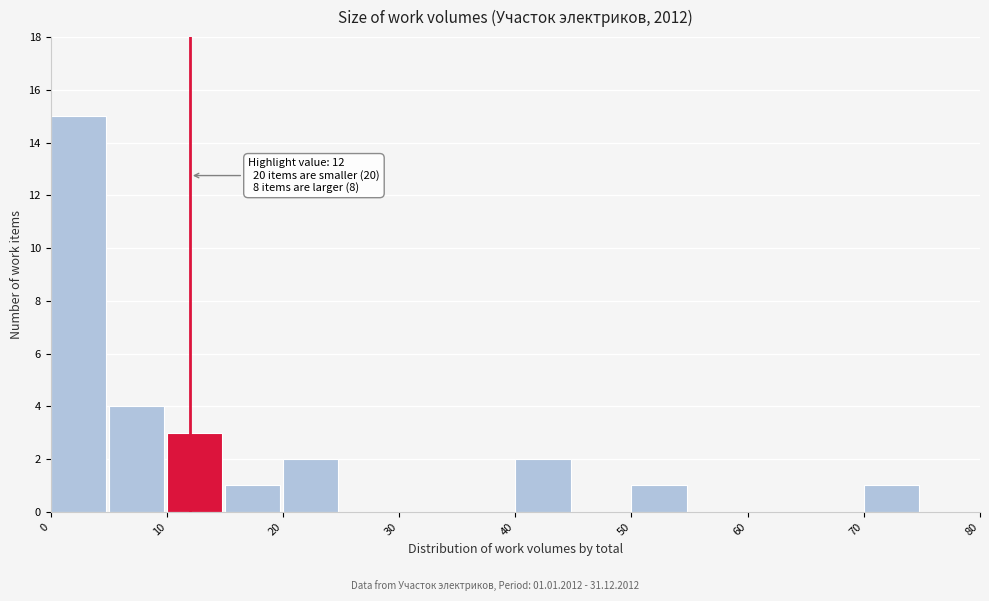

Over which range of the x-axis is the bar tallest?

0 to 5